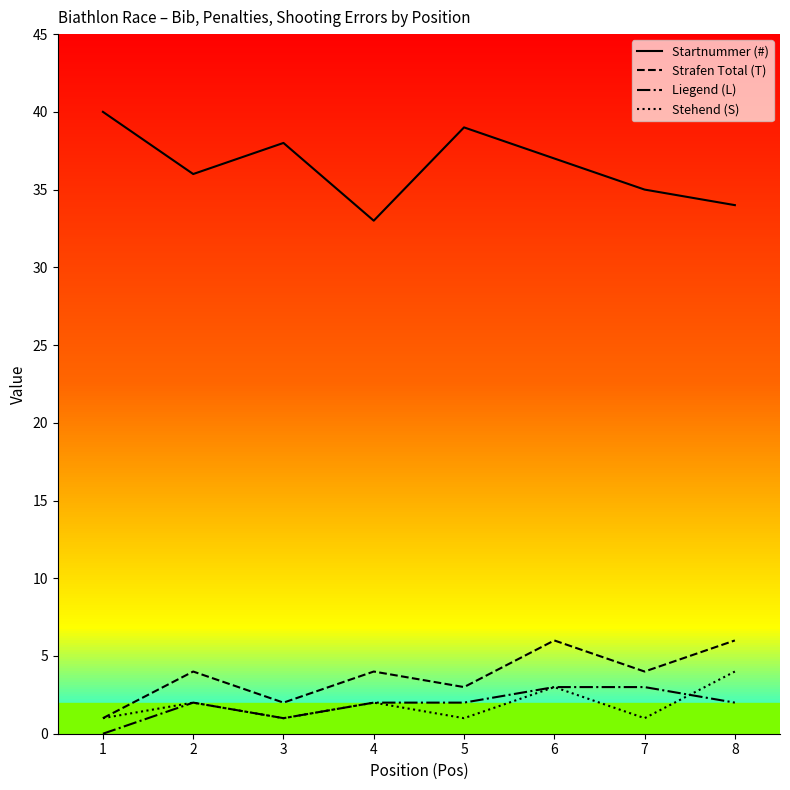

What is the value of the Startnummer (#) point at the 6th from the left?

37